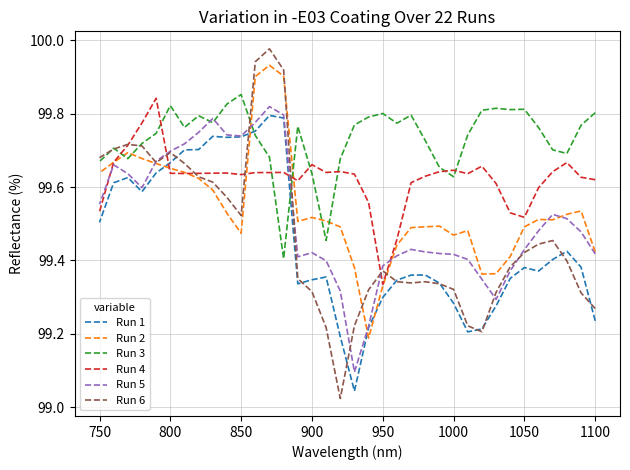

How many lines are shown in the chart?

6